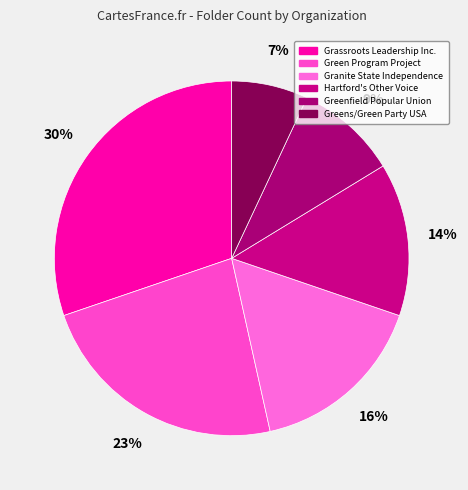

To the nearest percent, what percentage of the pie is Granite State Independence?

16%